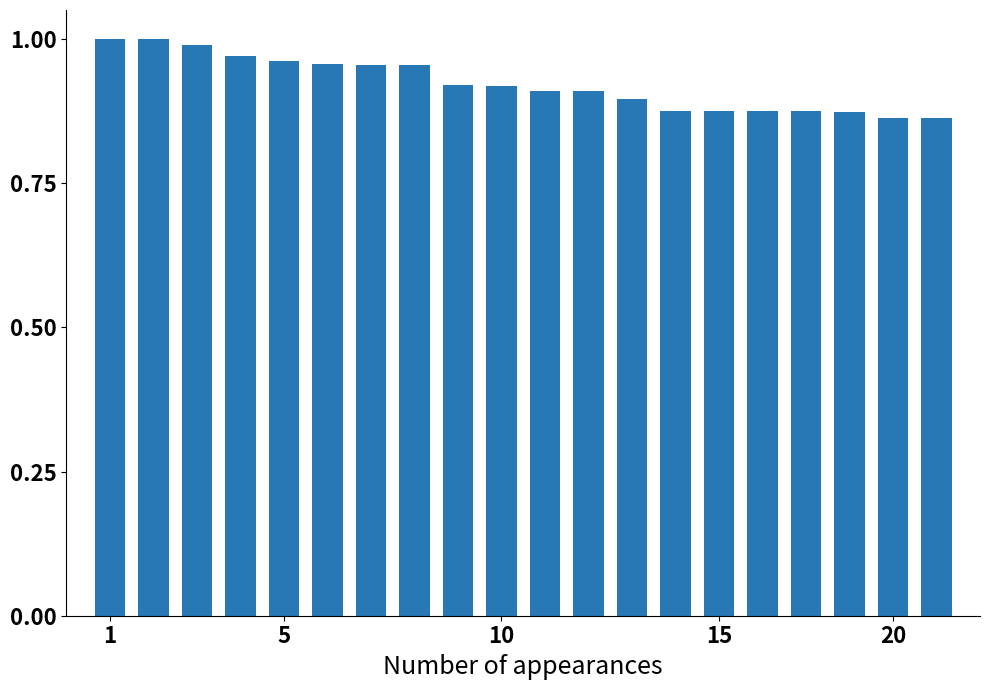

The chart shows a value of 0.5 at 20. True or false?

False